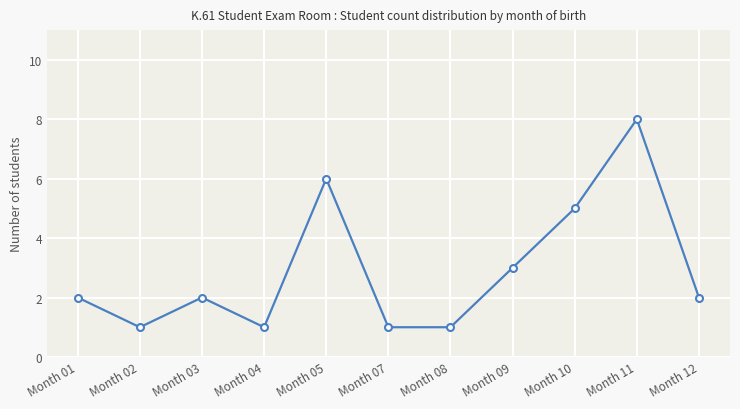

What is the maximum value shown in the chart?

8